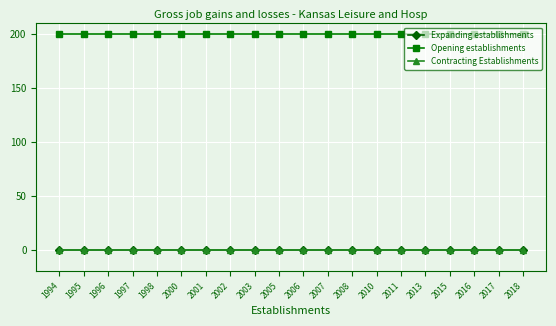

At which category is the sum across all series the highest?

1994